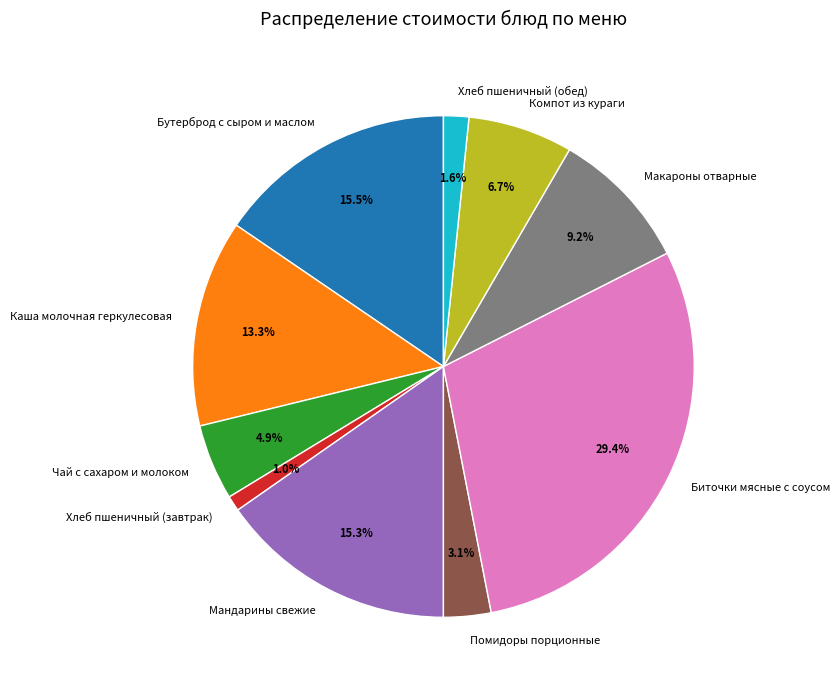

How much of the chart is everything except Чай с сахаром и молоком?

95.1%